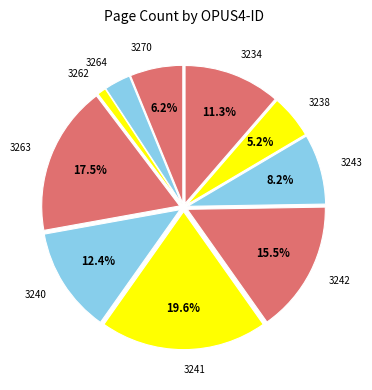

True or false: 3241 accounts for 20% of the total.

True